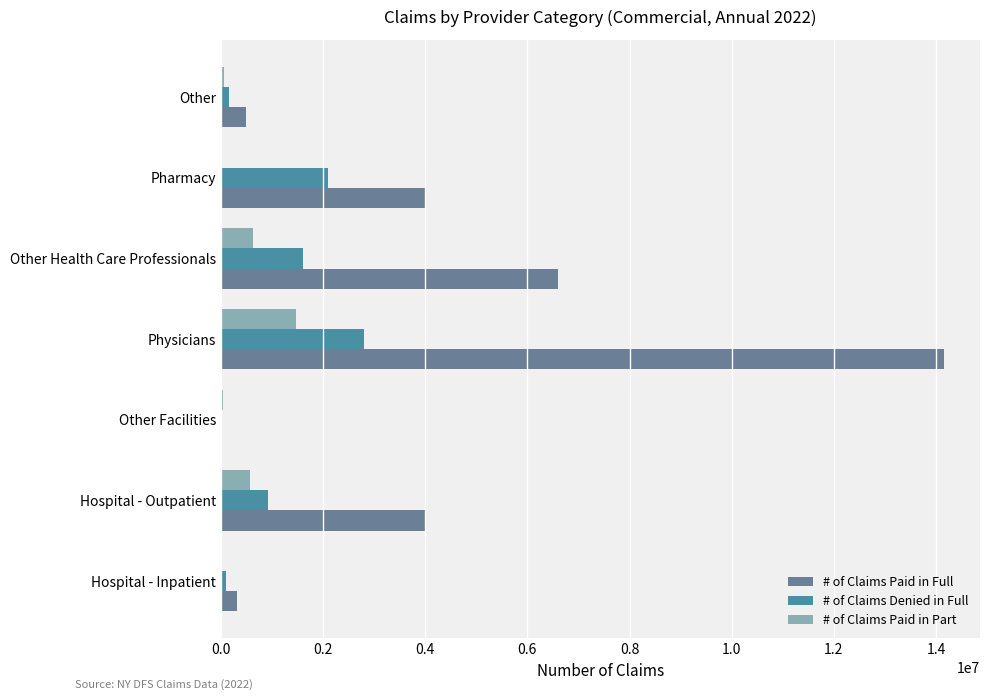

Count the number of data series in this chart.

3